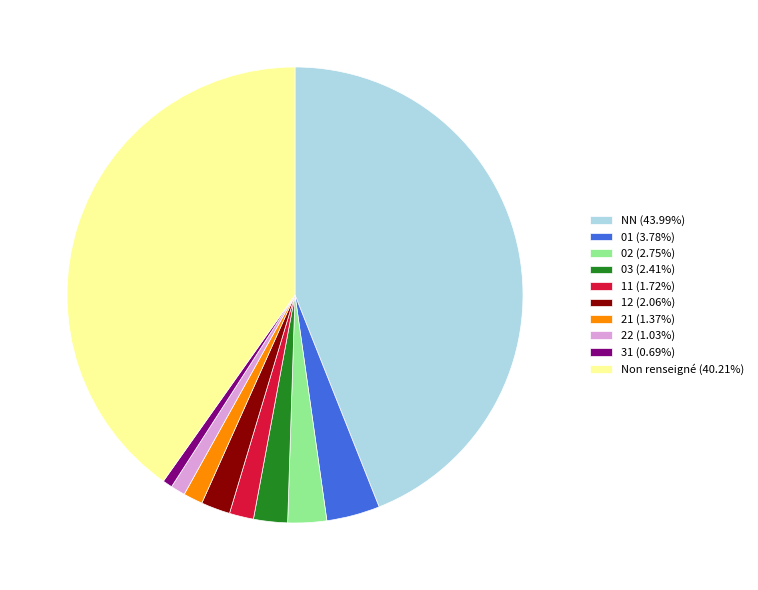

Do 01 (3.78%) and 21 (1.37%) together represent more than half of the pie?

No